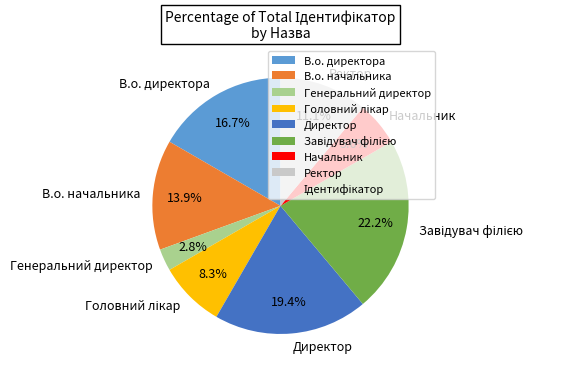

Which has a higher value, В.о. директора or Генеральний директор?

В.о. директора